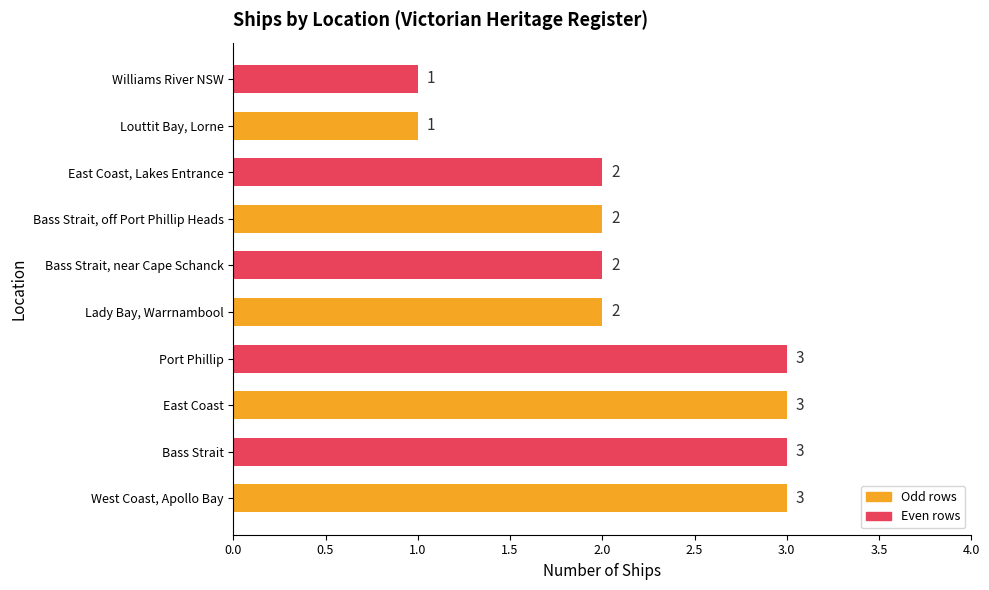

True or false: the data shows 2 at Bass Strait, off Port Phillip Heads.

True